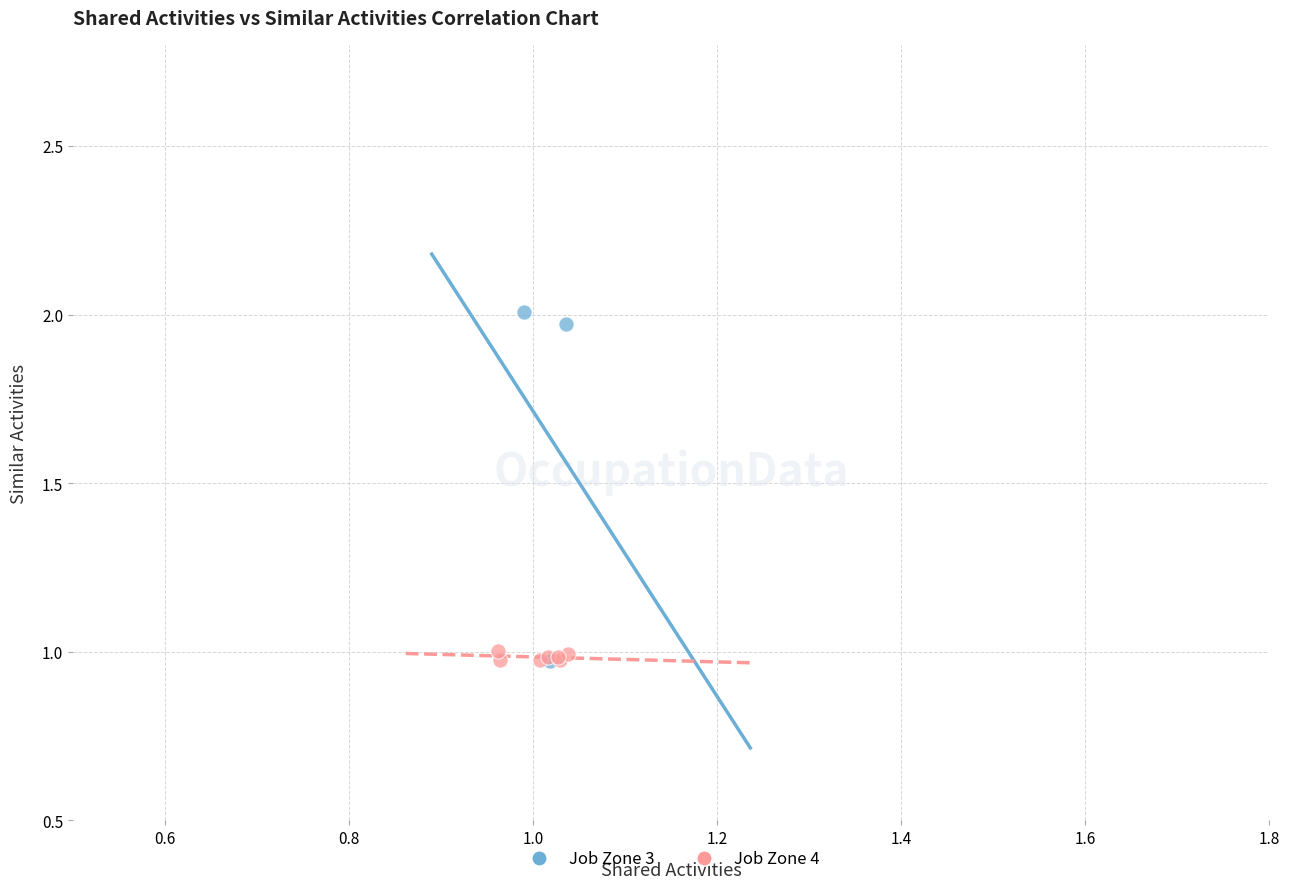

Which series contains the highest Y value?

Job Zone 3